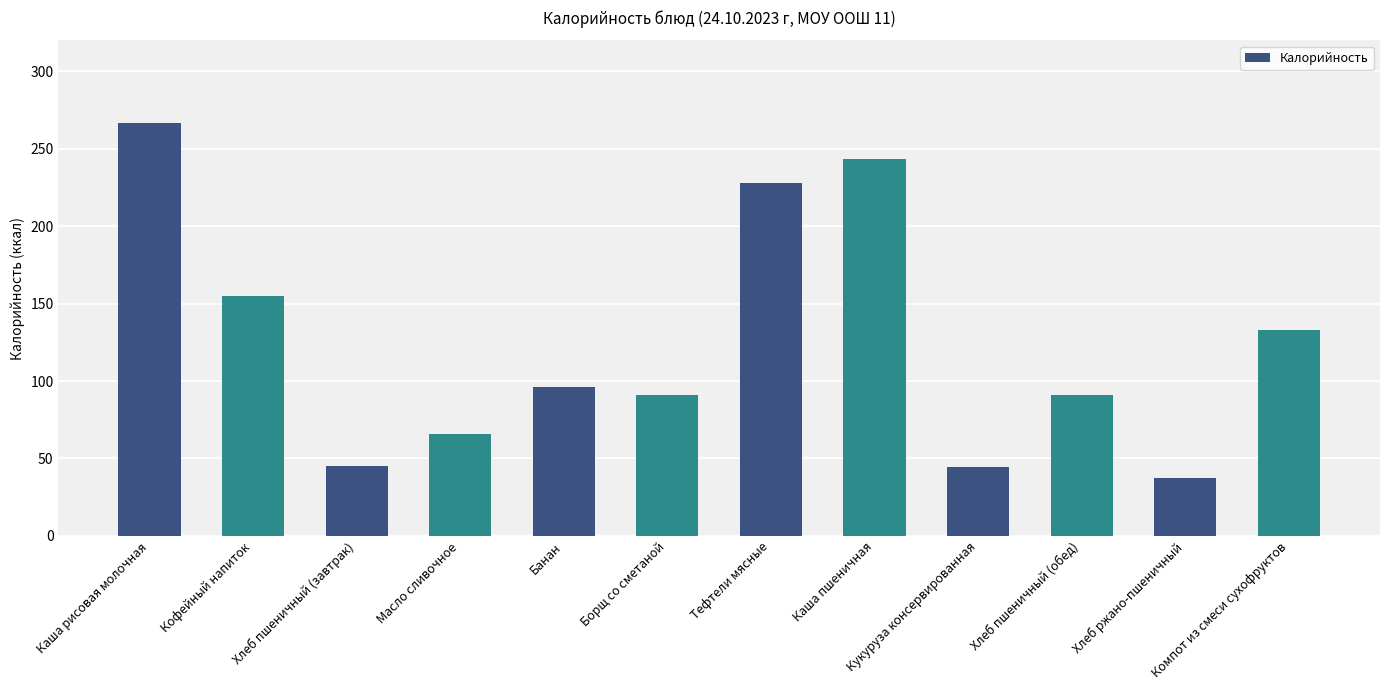

True or false: the data shows 266.4 at Каша рисовая молочная.

True